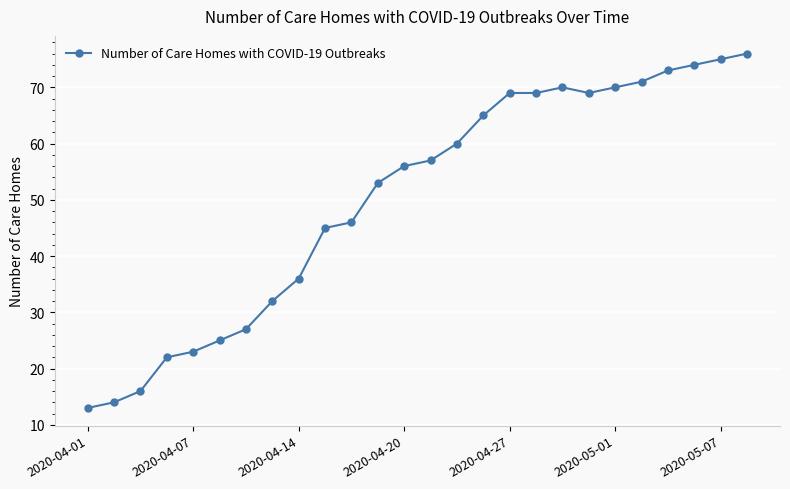

What is the maximum value shown in the chart?

76